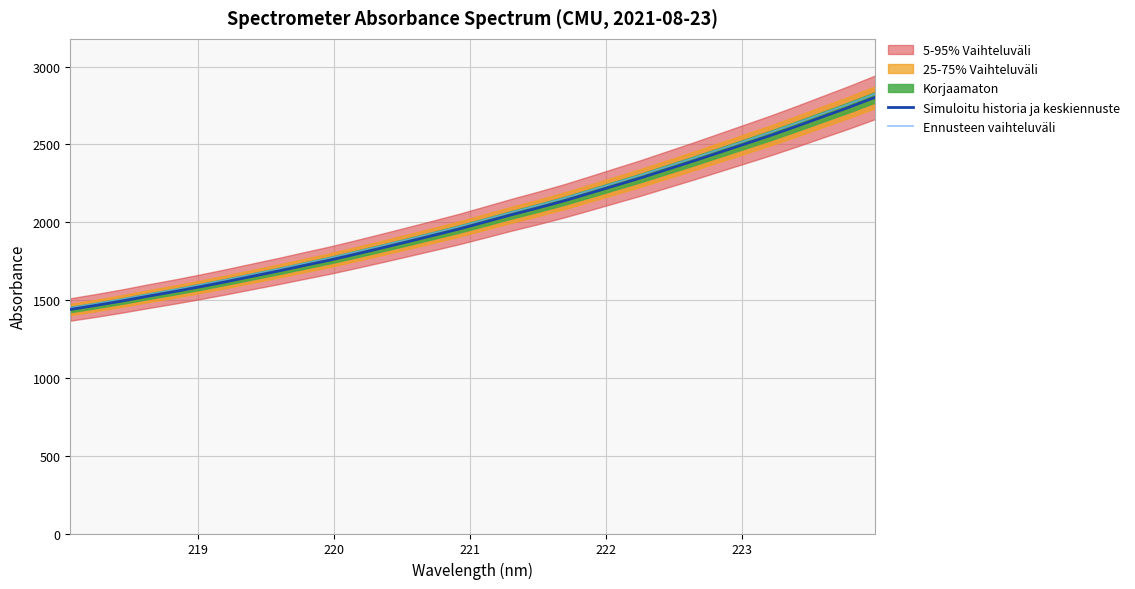

What is the minimum value for Simuloitu historia ja keskiennuste?

1439.1